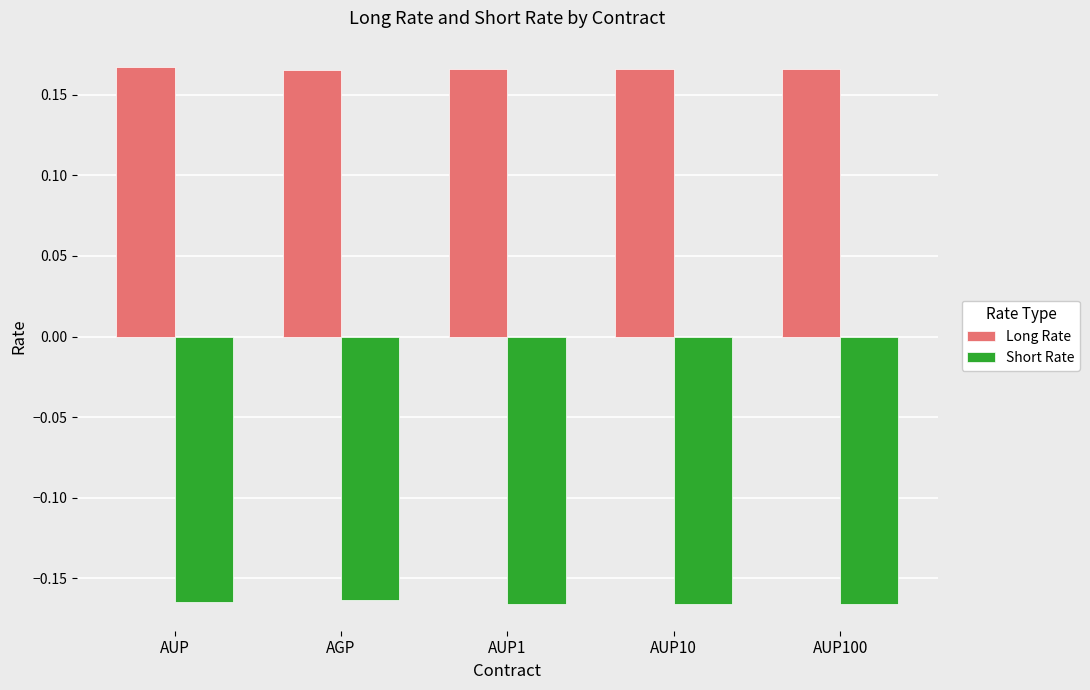

What is the sum of all Short Rate values?

-0.8